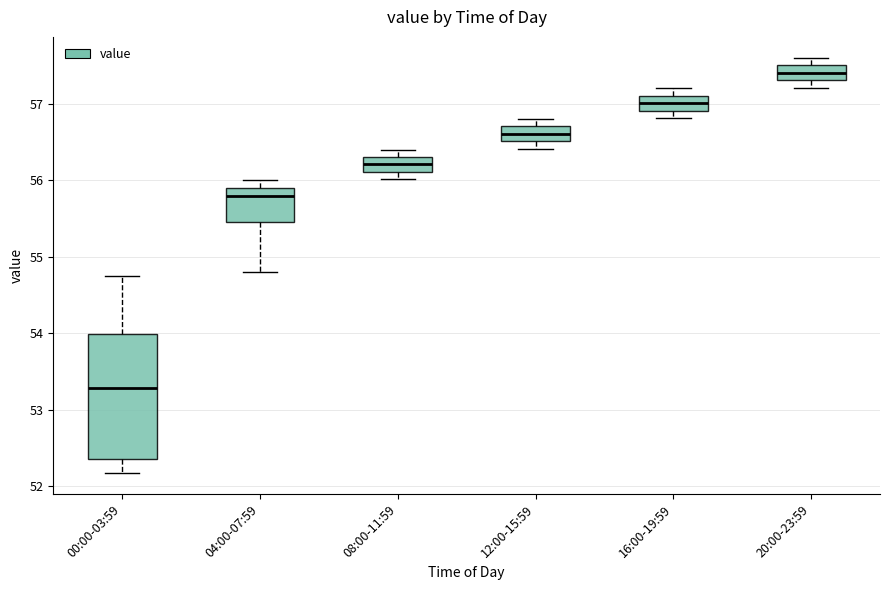

Where is the upper edge of the box for 08:00-11:59 on the y-axis? The values are not printed on the chart, so give them approximately, as read against the axis.

56.3